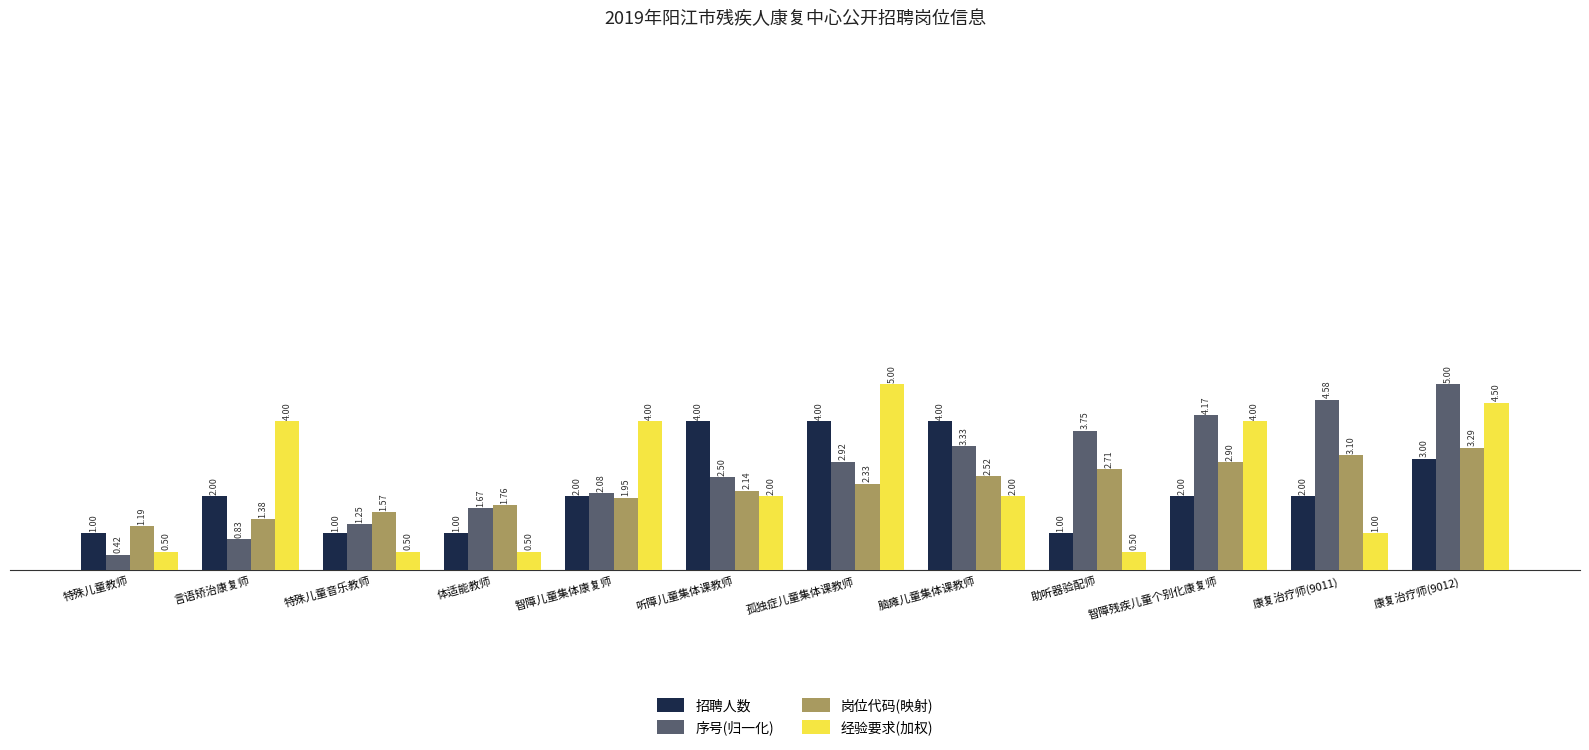

What is the value of the 招聘人数 bar at the 1st from the left?

1.0